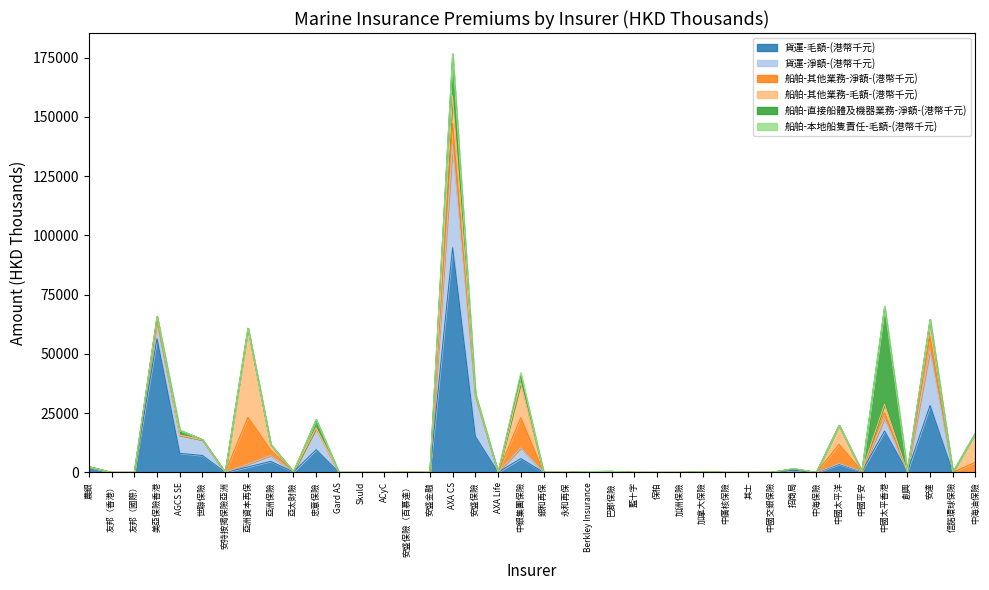

The 船舶-其他業務-毛額-(港幣千元) series shows 0 at Skuld. True or false?

True